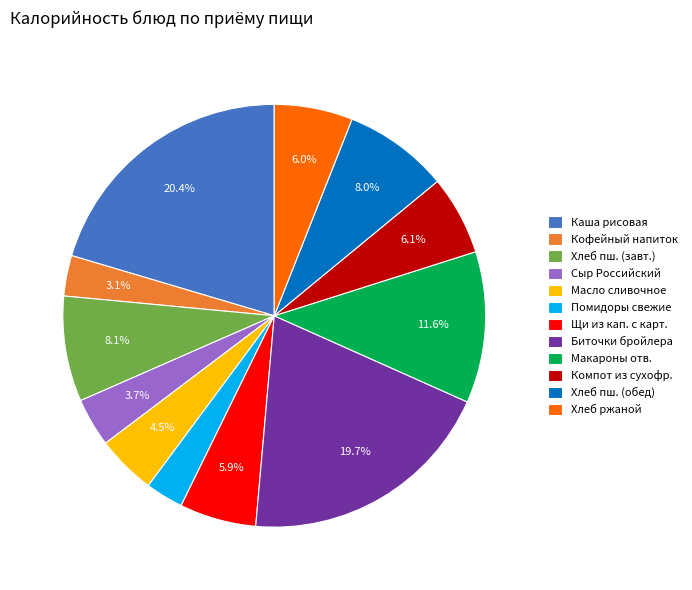

Which slice is the largest?

Каша рисовая